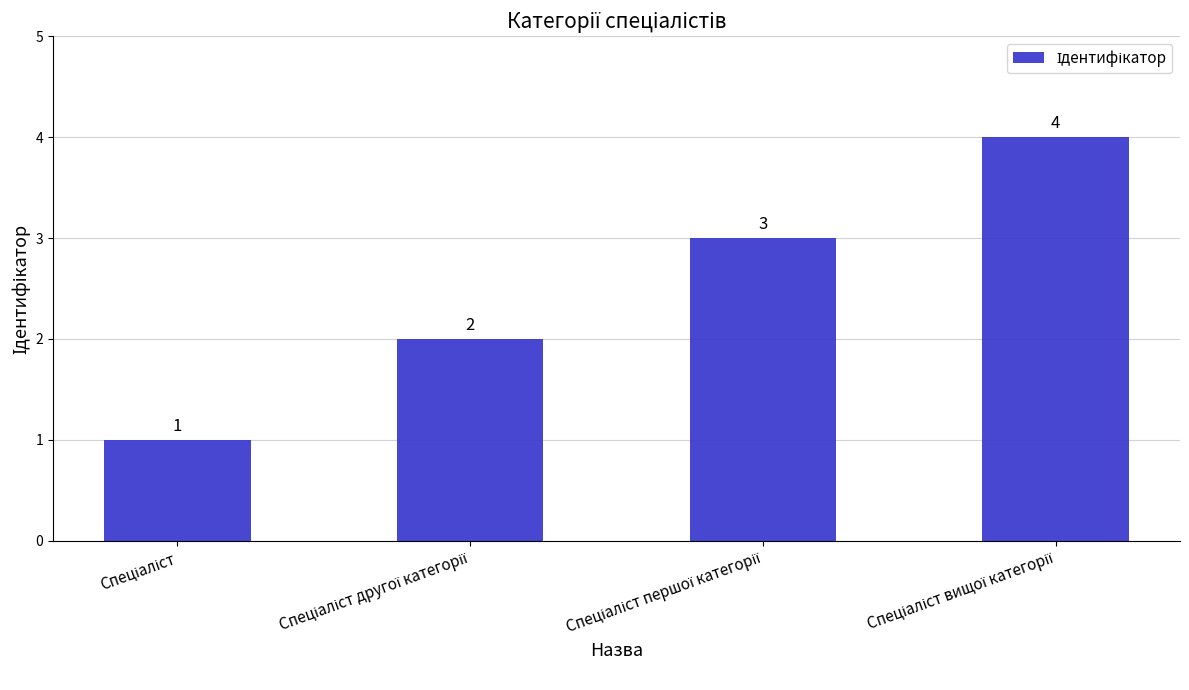

What is the value of the 4th bar from the left?

4